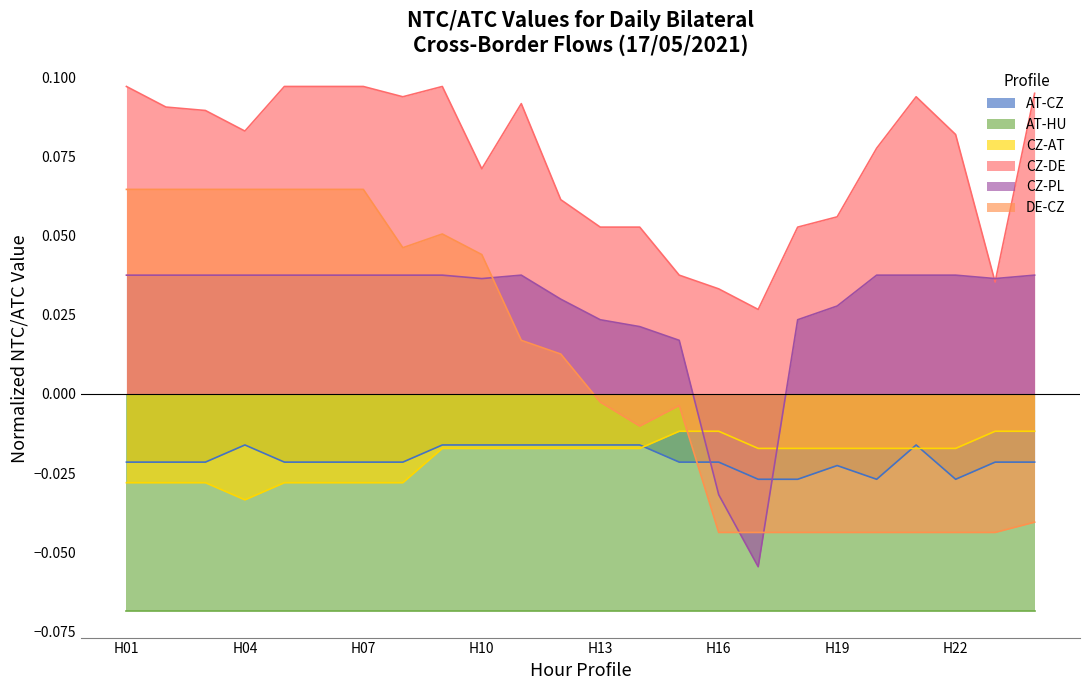

How many interior local valleys does the DE-CZ series have?

2